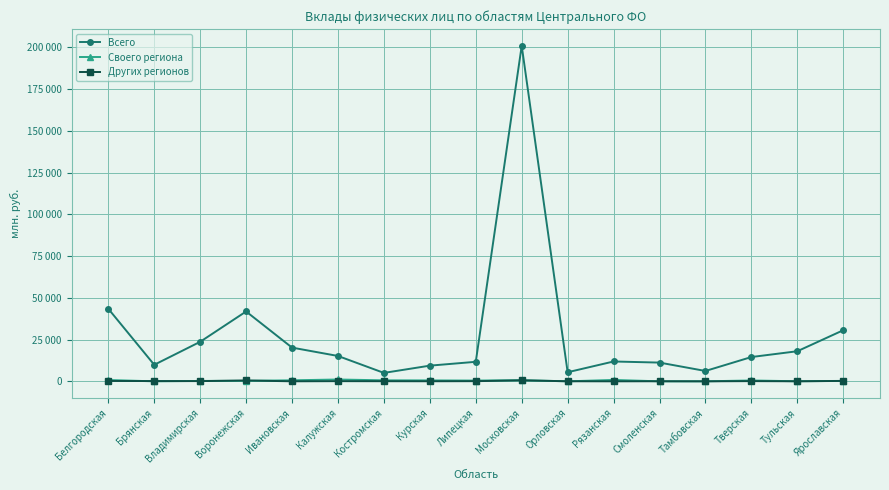

Is this an area chart (filled region under the line)?

No